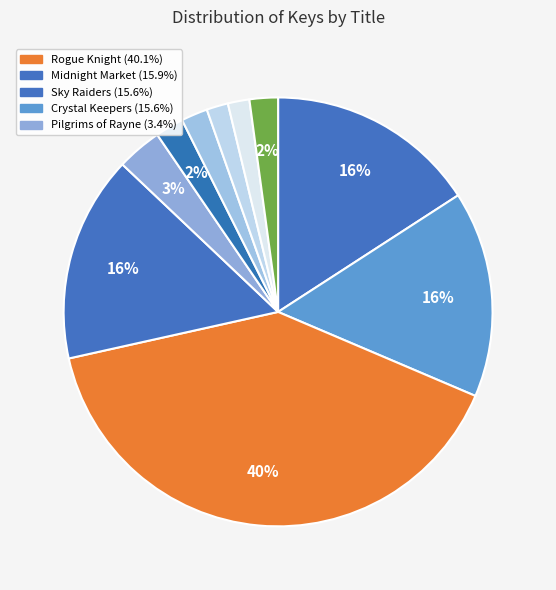

How many slices are in this pie chart?

10